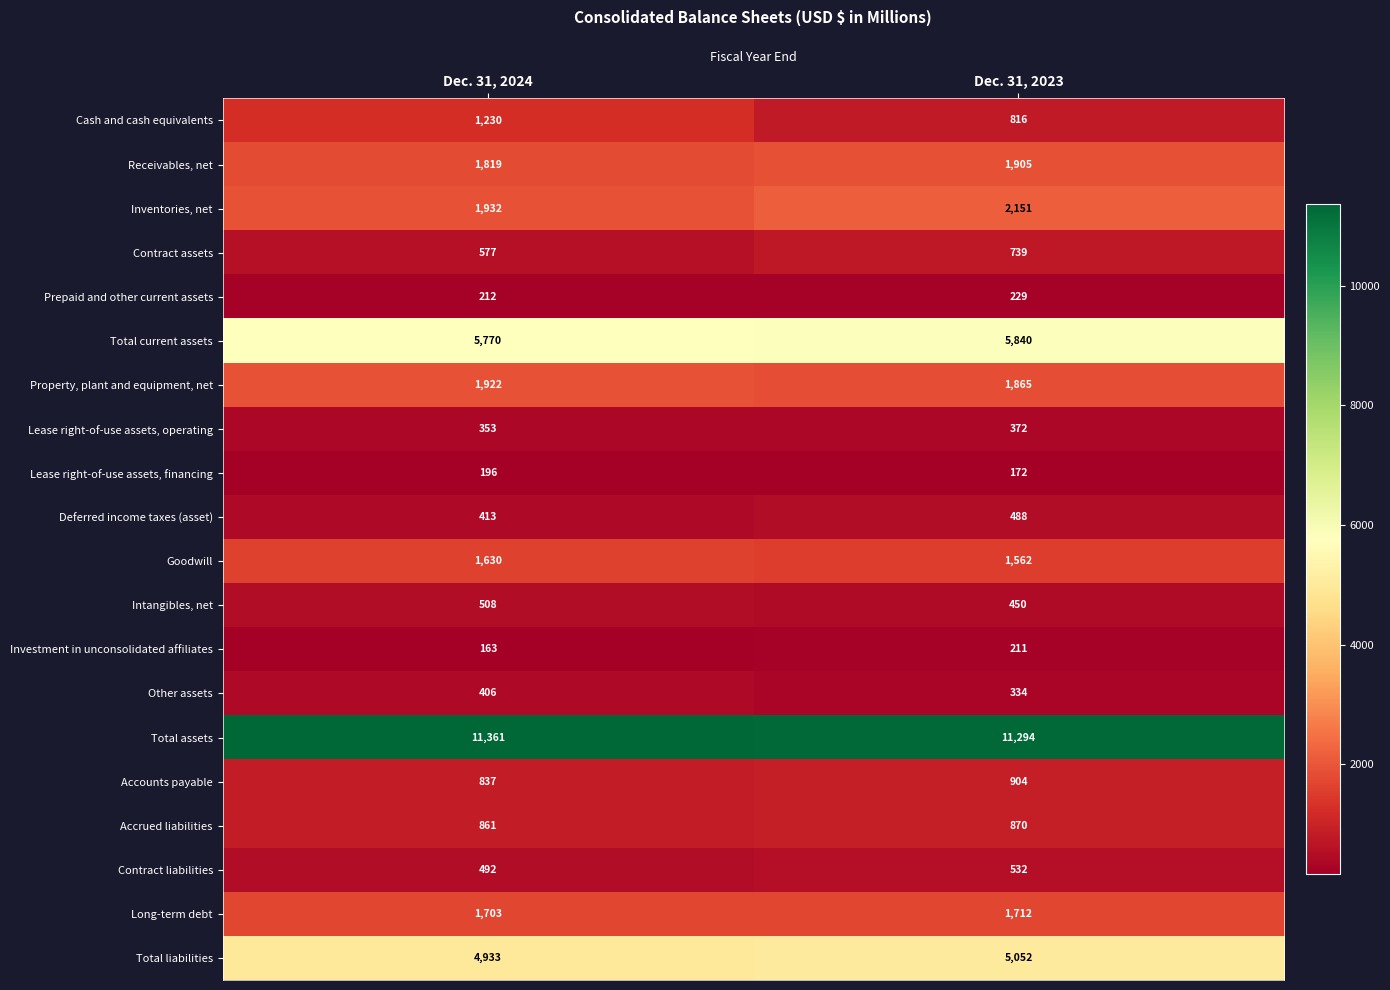

How many categories are shown in the chart?

2